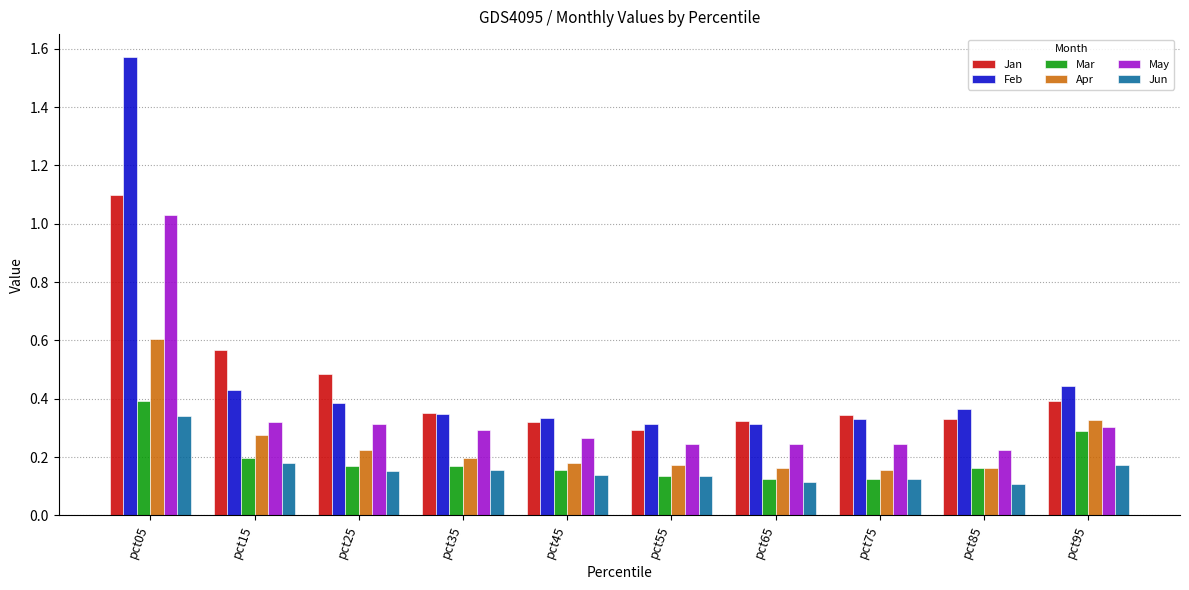

What is the total value across all series at pct05?

5.0